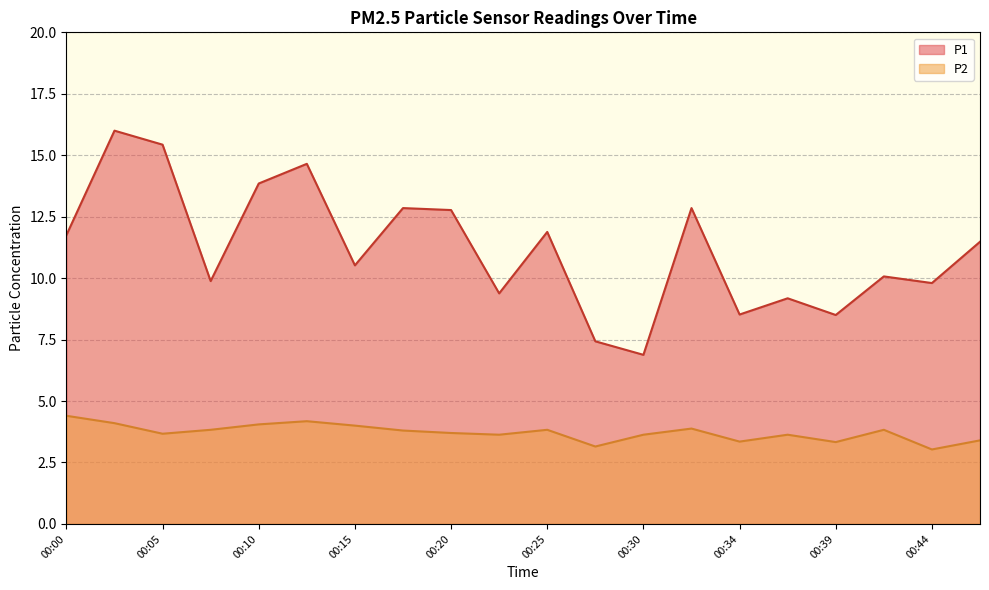

What is the spread (max minus min) of values at 00:37?

5.5